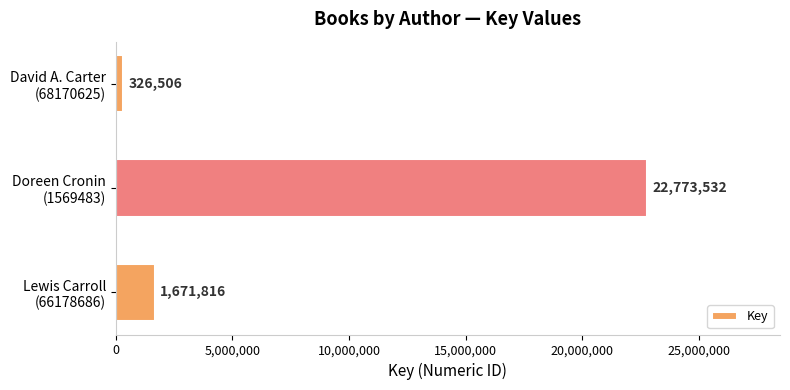

Which category has the highest value across all series?

Doreen Cronin
(1569483)